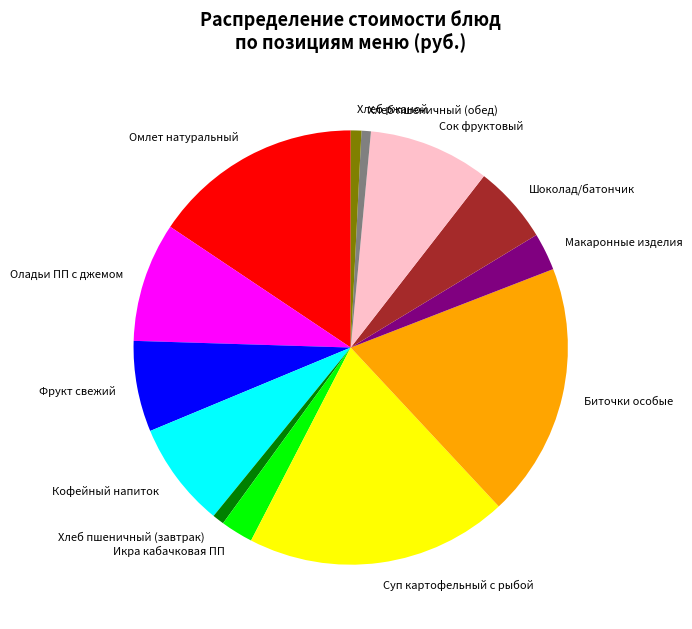

True or false: Хлеб ржаной accounts for 1% of the total.

True